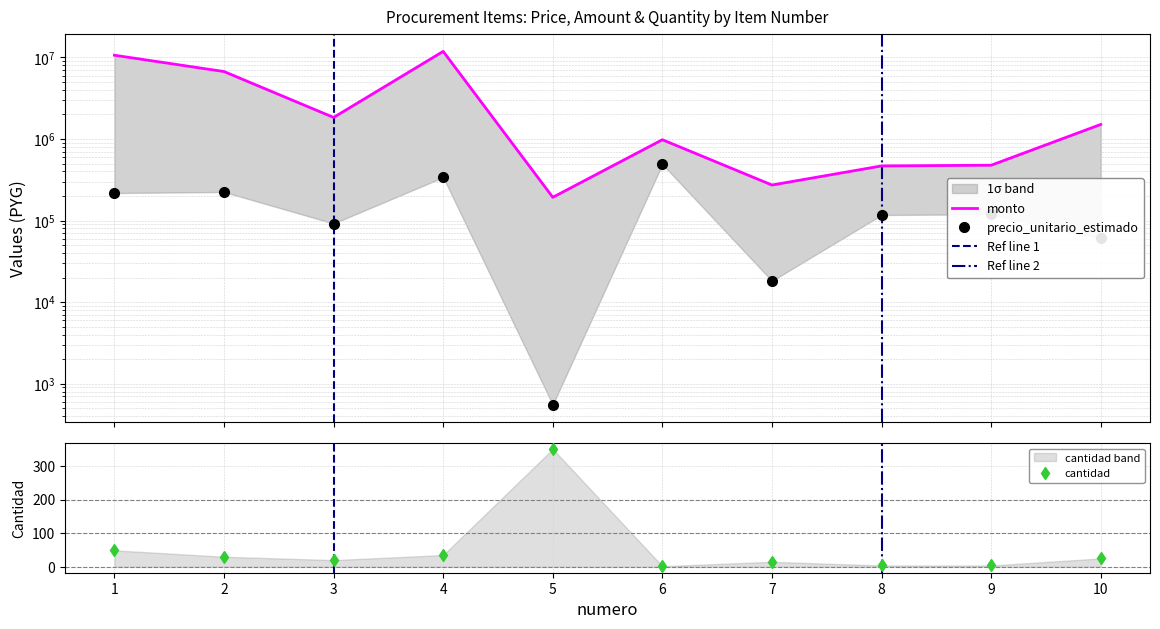

At which label does cantidad reach its peak?

5